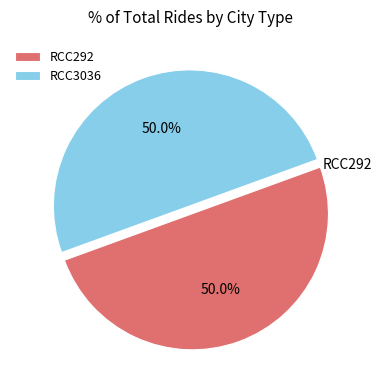

Approximately how many times larger is the value at RCC292 compared to RCC3036?

1.0